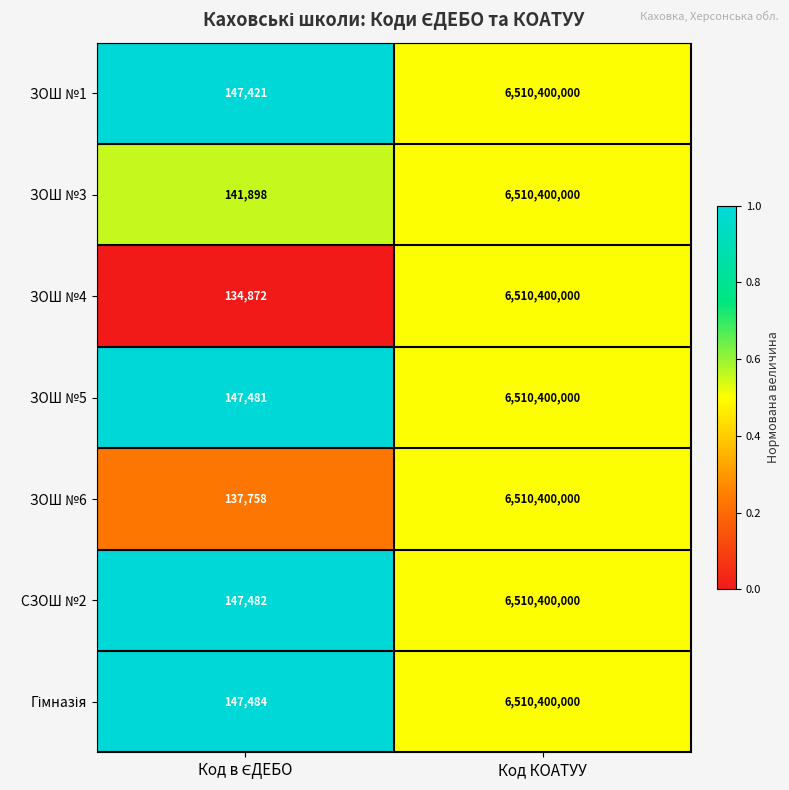

What is the sum of all СЗОШ №2 values?

6510547482